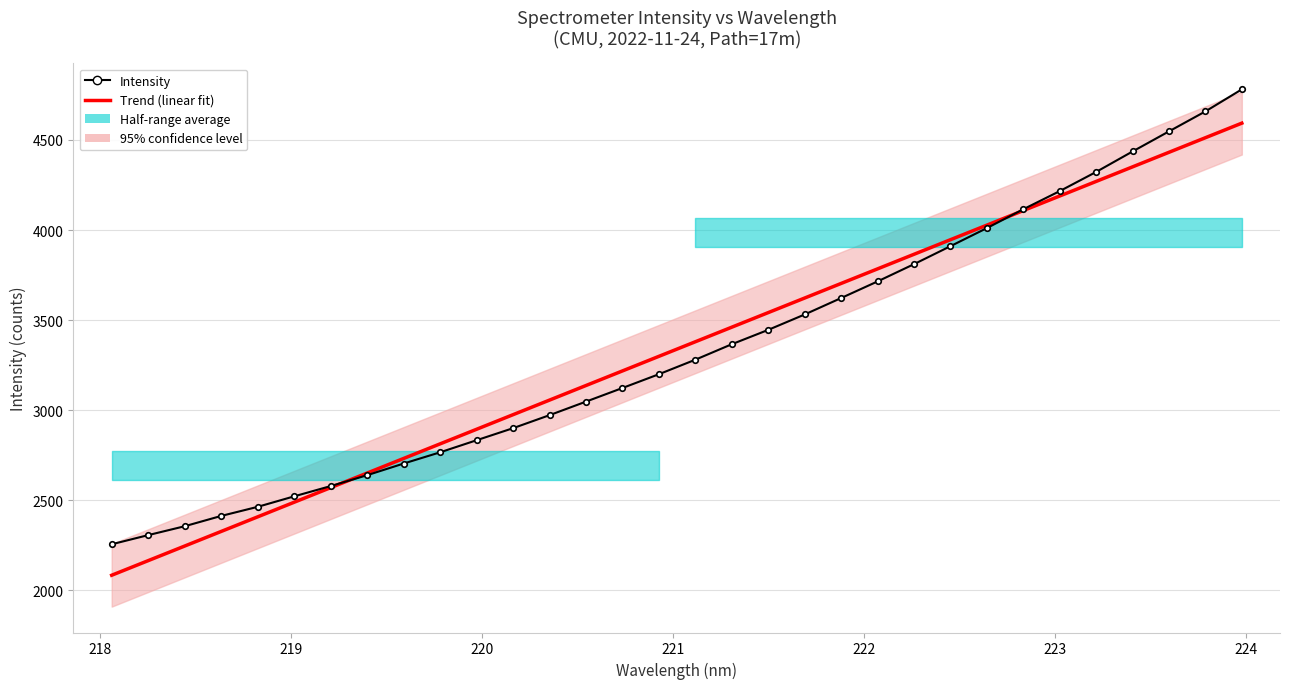

What is the value of the Intensity point at the 18th from the left?

3366.2